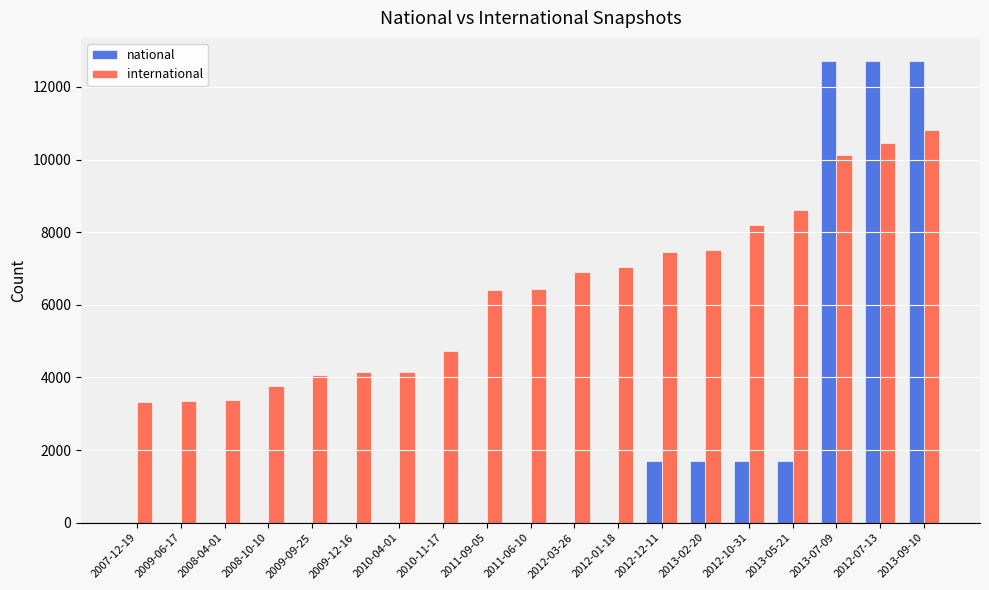

The value of international at 2010-04-01 is 967. True or false?

False